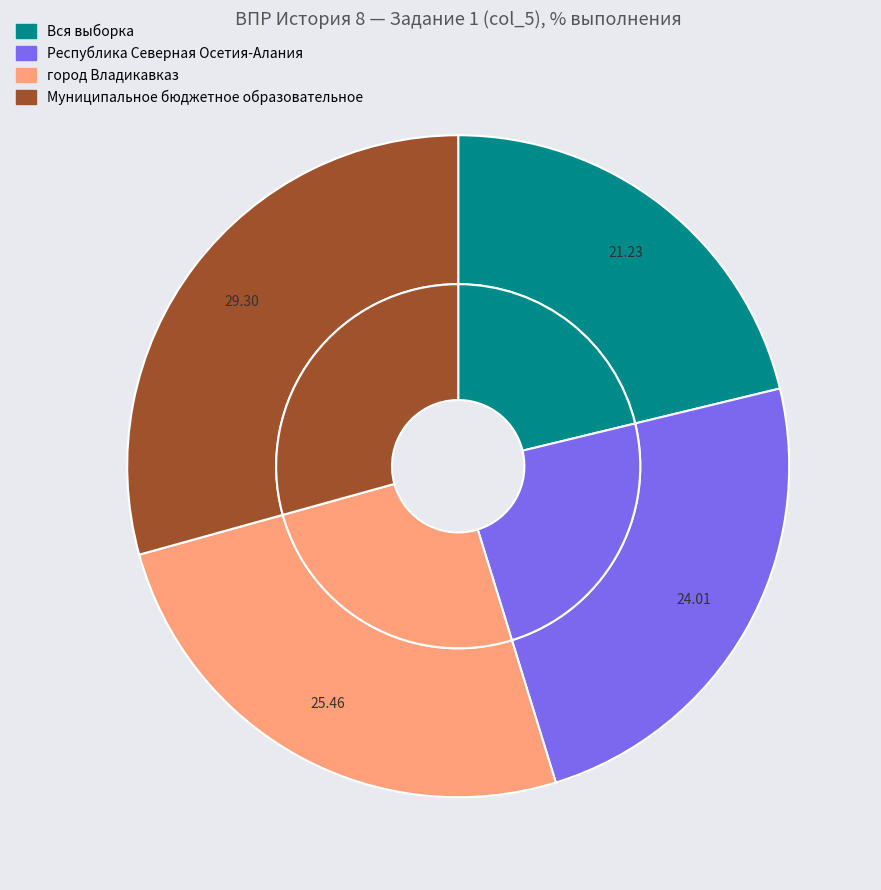

The Муниципальное бюджетное образовательное slice represents 38% of the pie. True or false?

False